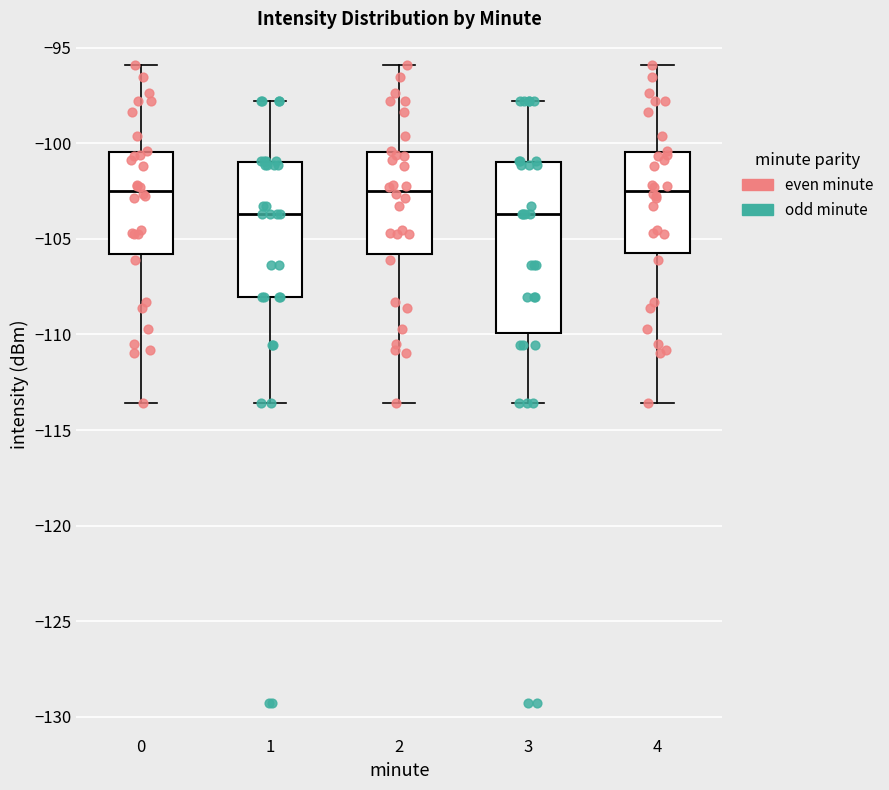

Reading left to right, read every box against the y-axis: the position of its median line, the range the box covers, and the ends of its whiskers. The values are not printed on the chart, so give them approximately, as read against the axis.

0: median -102.5, box -106.0 to -100.5, whiskers -113.5 to -96.0
1: median -103.5, box -108.0 to -101.0, whiskers -113.5 to -98.0
2: median -102.5, box -106.0 to -100.5, whiskers -113.5 to -96.0
3: median -103.5, box -110.0 to -101.0, whiskers -113.5 to -98.0
4: median -102.5, box -106.0 to -100.5, whiskers -113.5 to -96.0